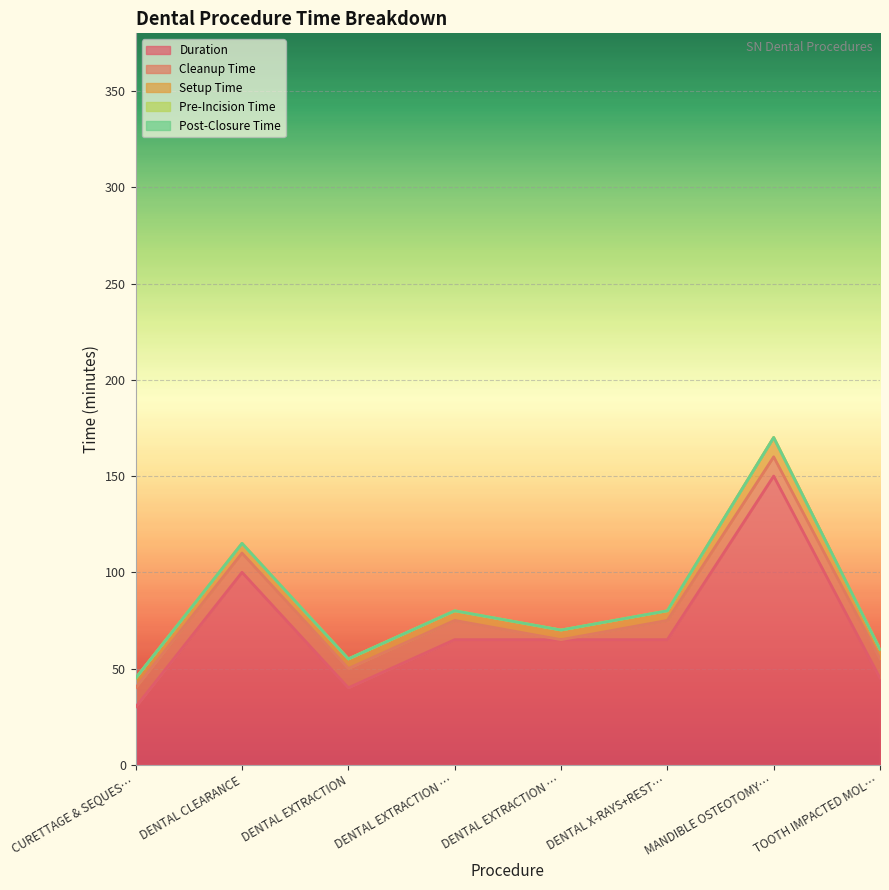

What is the label of the 8th point from the right?

CURETTAGE & SEQUESTRECTOMY